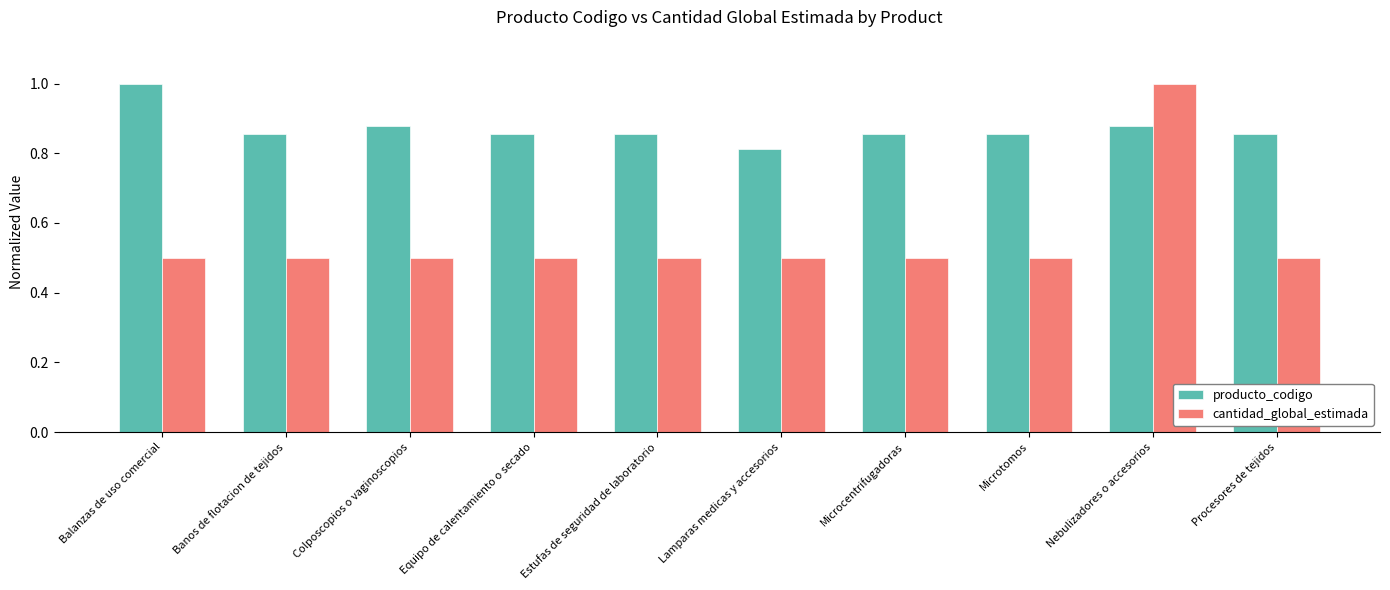

Rank the series by their average value, from highest to lowest.

producto_codigo, cantidad_global_estimada